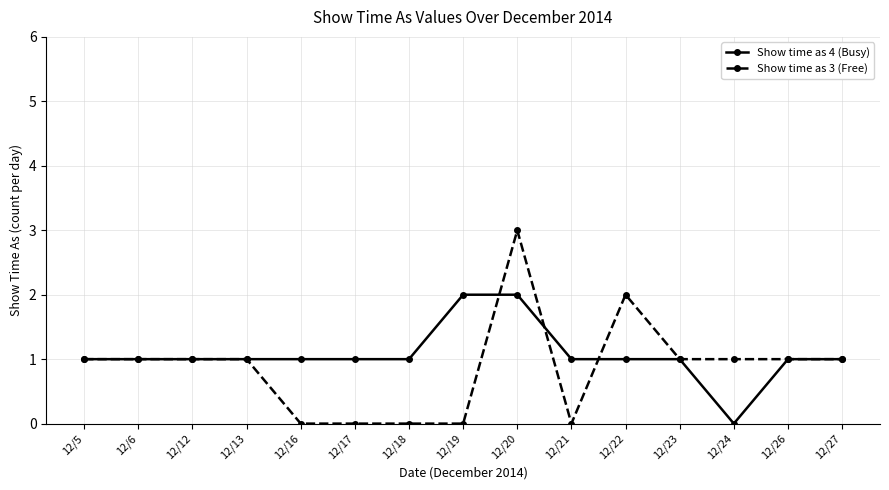

What is the average value of the Show time as 3 (Free) series?

1